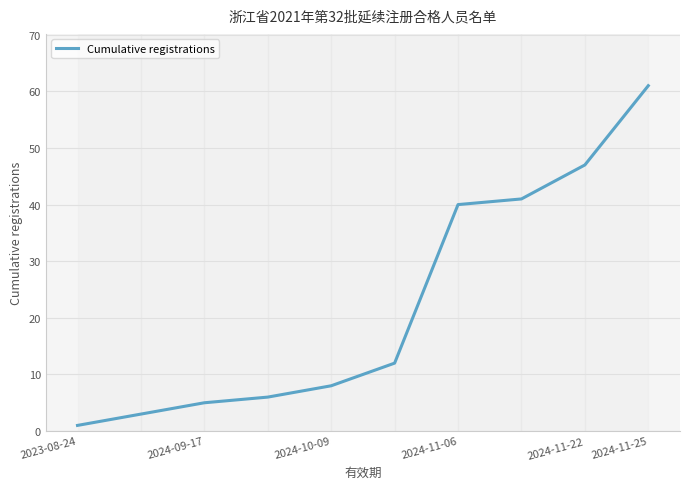

What is the greatest value displayed?

61